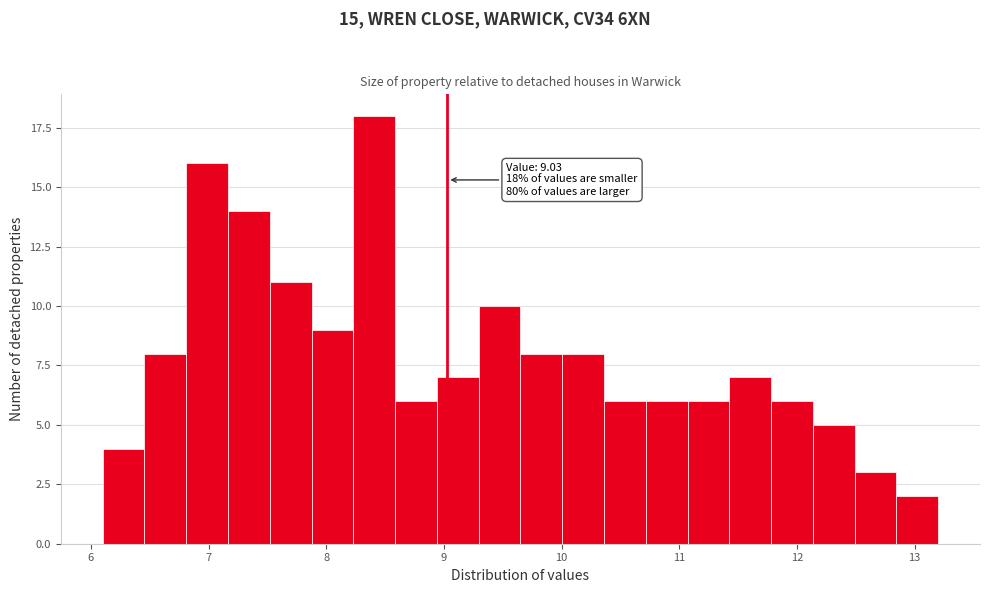

Around what value on the x-axis is the tallest bar? Give the approximate position of its centre, as read against the axis.

8.4